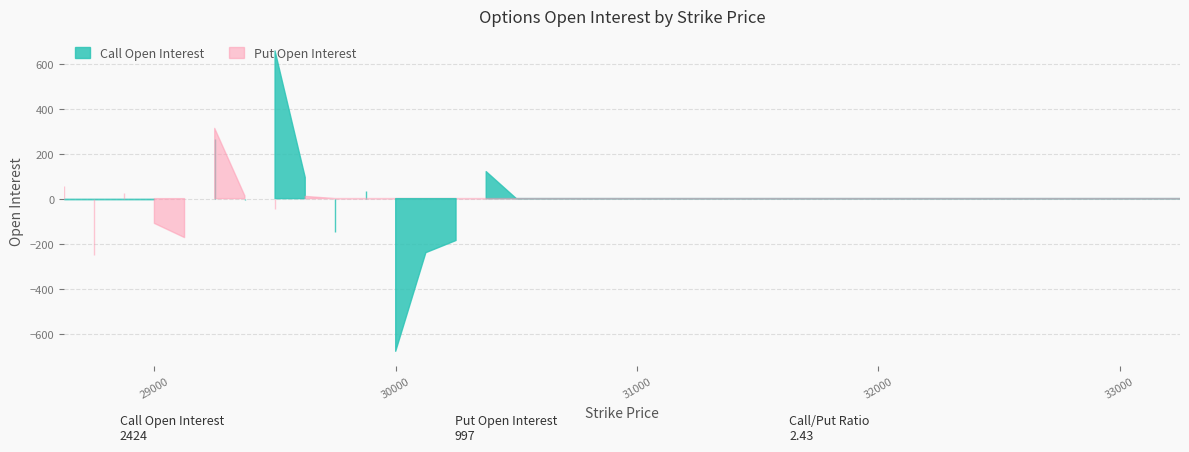

Is the value of Call Open Interest at 29250 greater than the value of Put Open Interest at 31750?

Yes